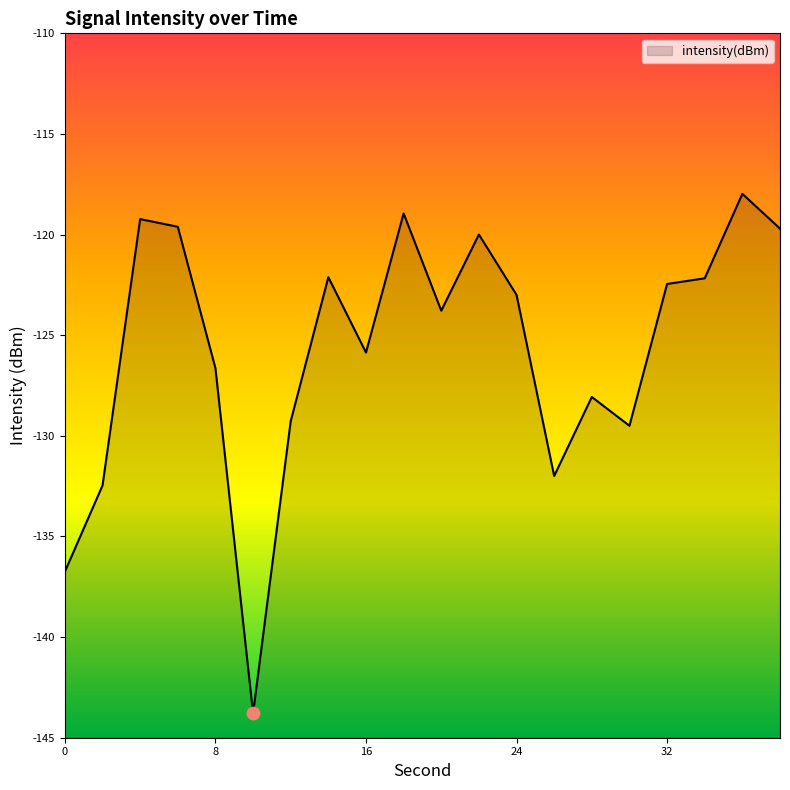

Between 26 and 12, which is larger?

12